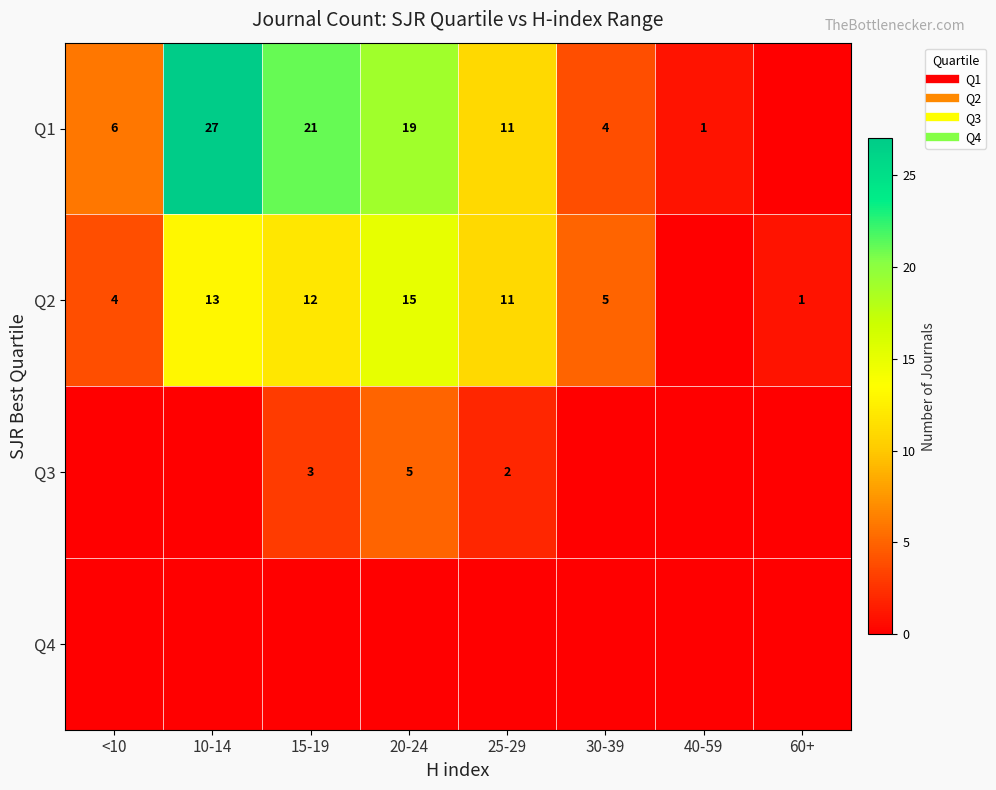

Which has a higher value, 60+ or <10?

<10